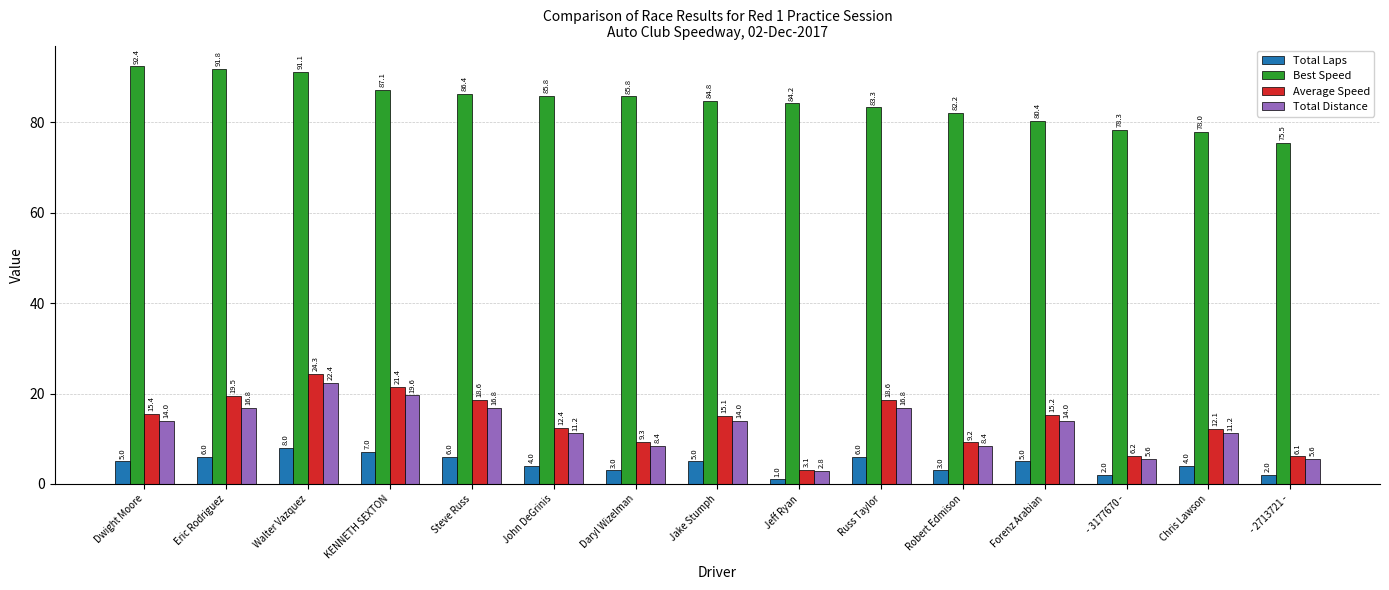

Which series changed the most between Jake Stumph and Jeff Ryan?

Average Speed